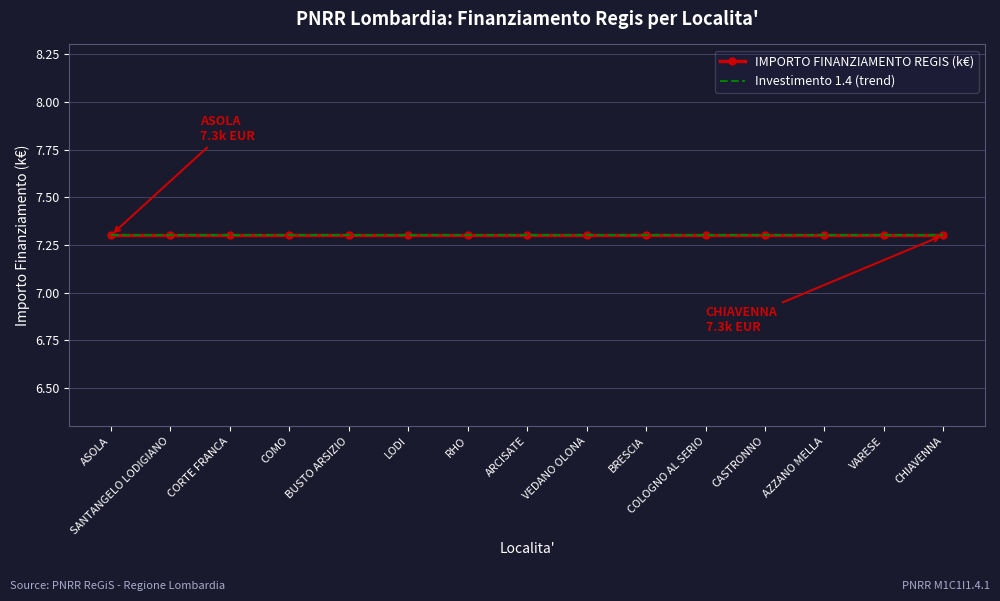

Which has a higher value, BRESCIA or CASTRONNO?

BRESCIA